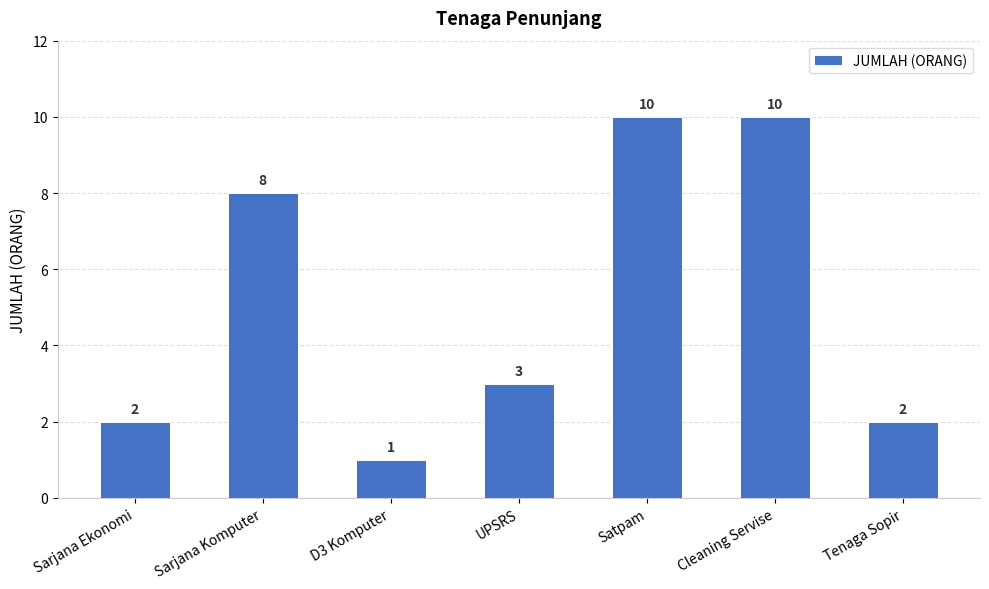

Reading left to right, extract all data points from this chart.

2	8	1	3	10	10	2